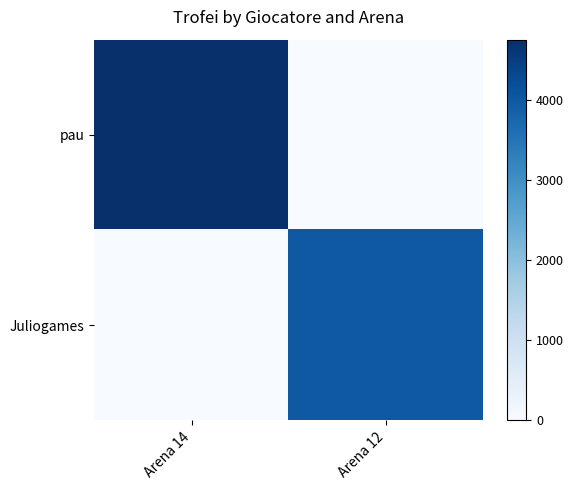

Reading right to left, list all the values displayed in this chart.

pau: Arena 12=0	Arena 14=4749
Juliogames: Arena 12=4004	Arena 14=0